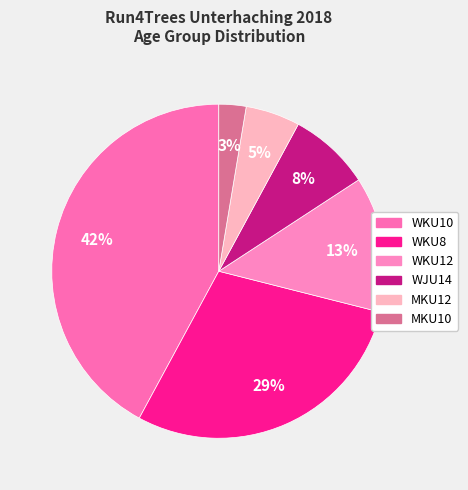

Count the number of slices in the pie.

6